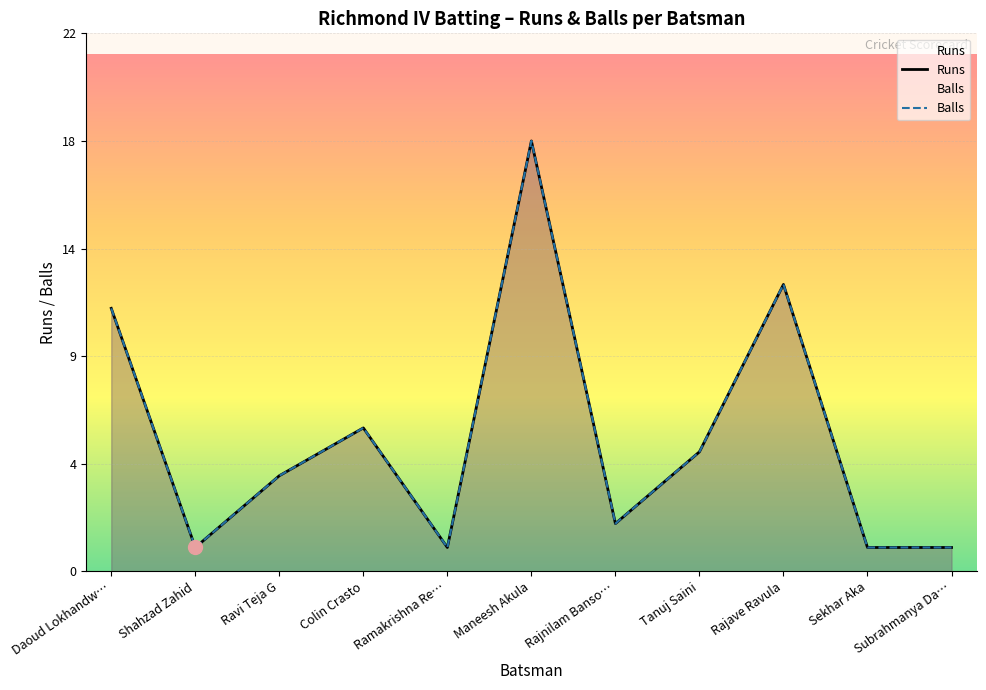

Which category has the highest value in the Balls series?

Maneesh Akula